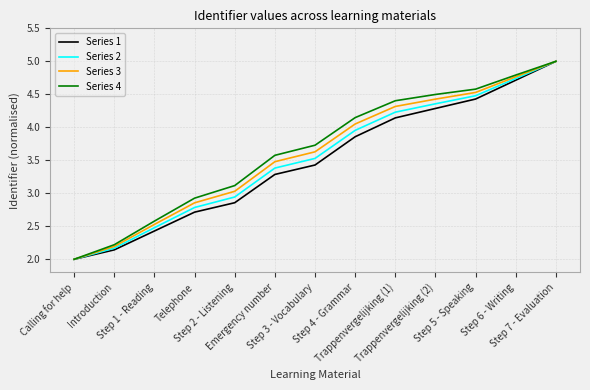

True or false: Series 3 has more than 2 interior local peaks.

False